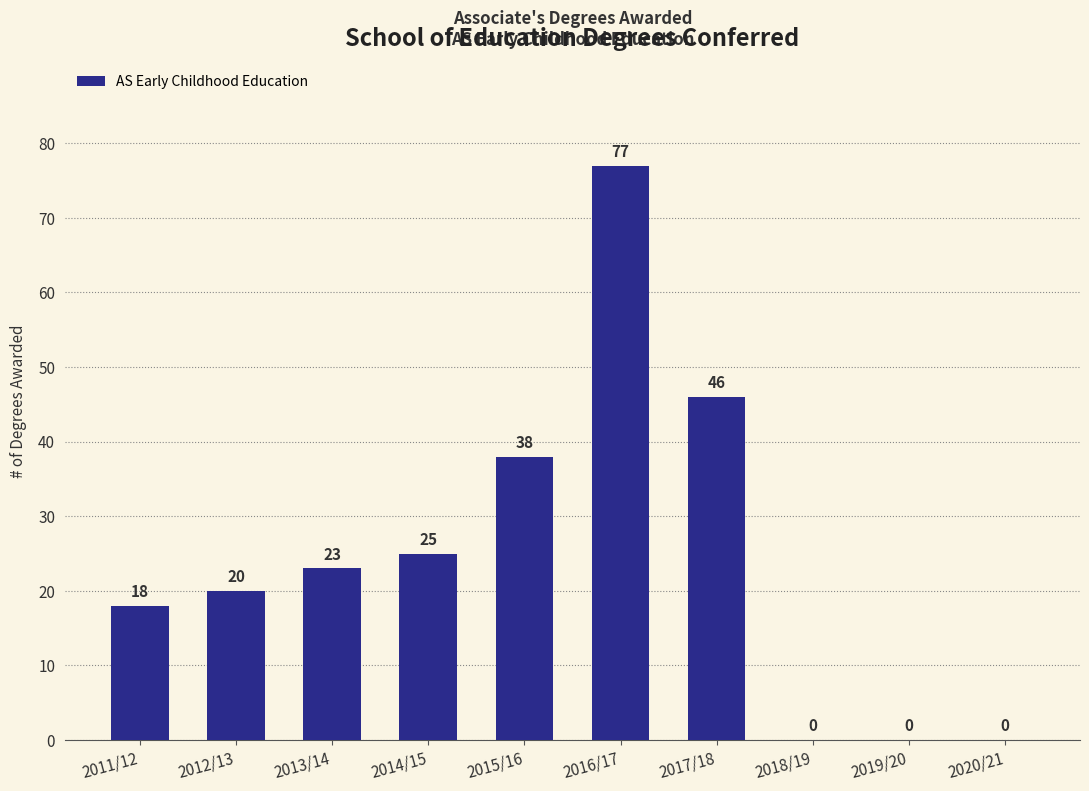

Reading left to right, transcribe all the data shown in this chart.

2011/12=18	2012/13=20	2013/14=23	2014/15=25	2015/16=38	2016/17=77	2017/18=46	2018/19=0	2019/20=0	2020/21=0